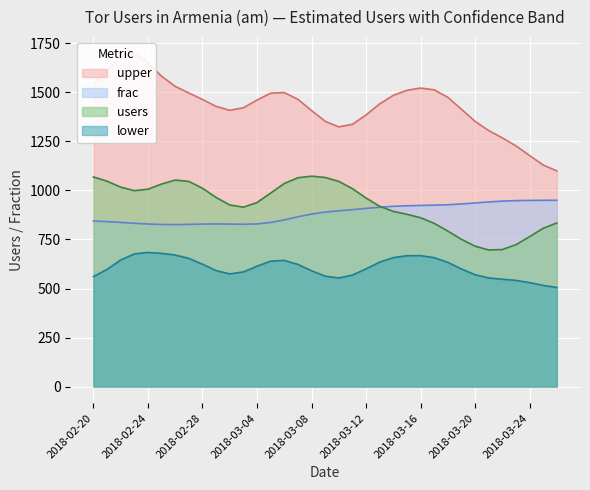

What is the lowest value of the frac series?

825.9